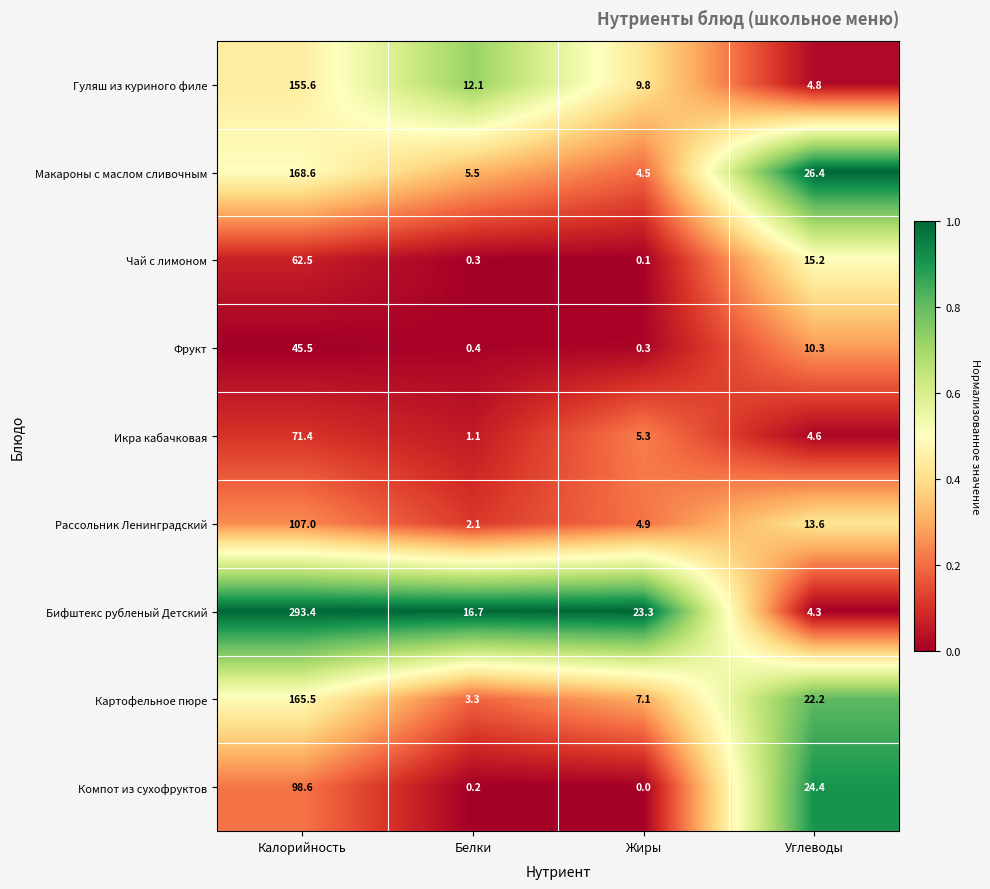

At which category is the sum across all series the highest?

Калорийность